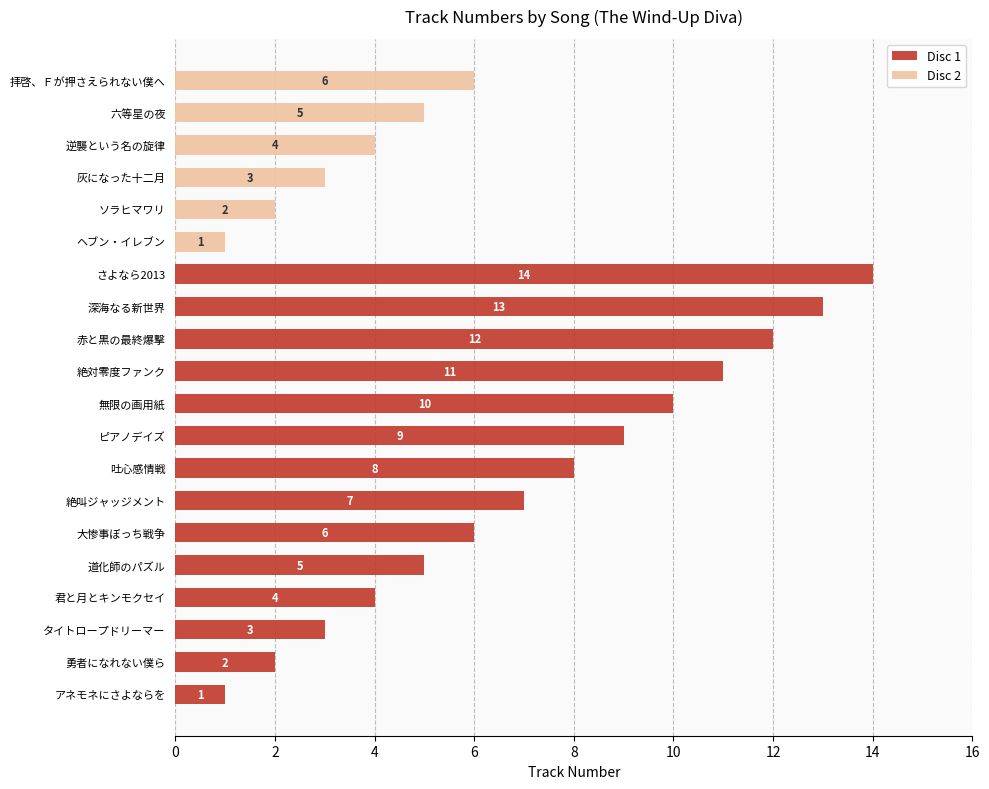

What are all the series names shown in the legend?

Disc 1, Disc 2